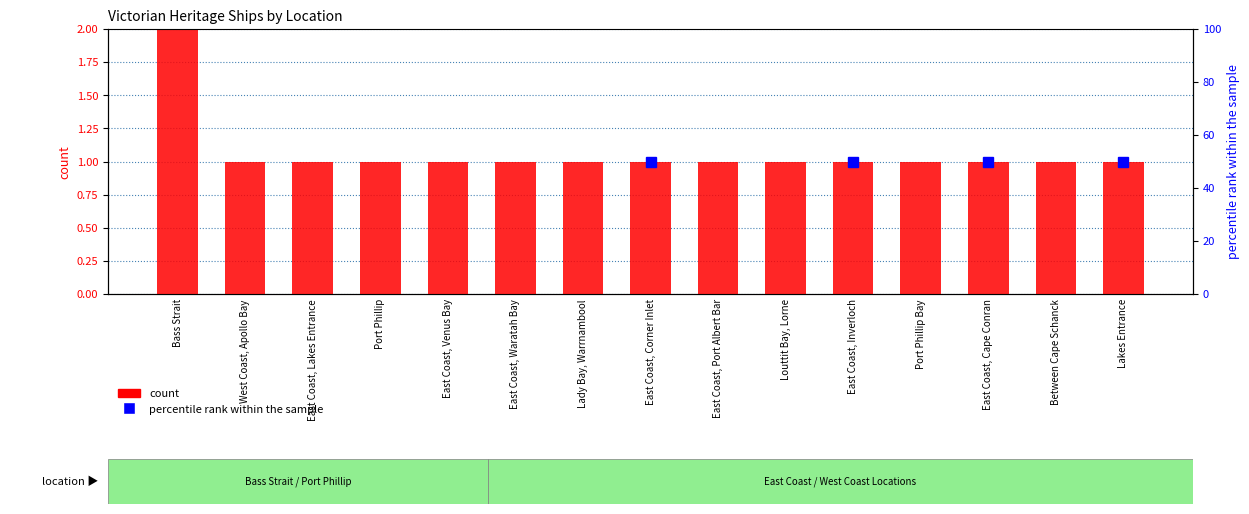

List the labels in order of value, smallest first.

West Coast, Apollo Bay, East Coast, Lakes Entrance, Port Phillip, East Coast, Venus Bay, East Coast, Waratah Bay, Lady Bay, Warrnambool, East Coast, Corner Inlet, East Coast, Port Albert Bar, Louttit Bay, Lorne, East Coast, Inverloch, Port Phillip Bay, East Coast, Cape Conran, Between Cape Schanck, Lakes Entrance, Bass Strait